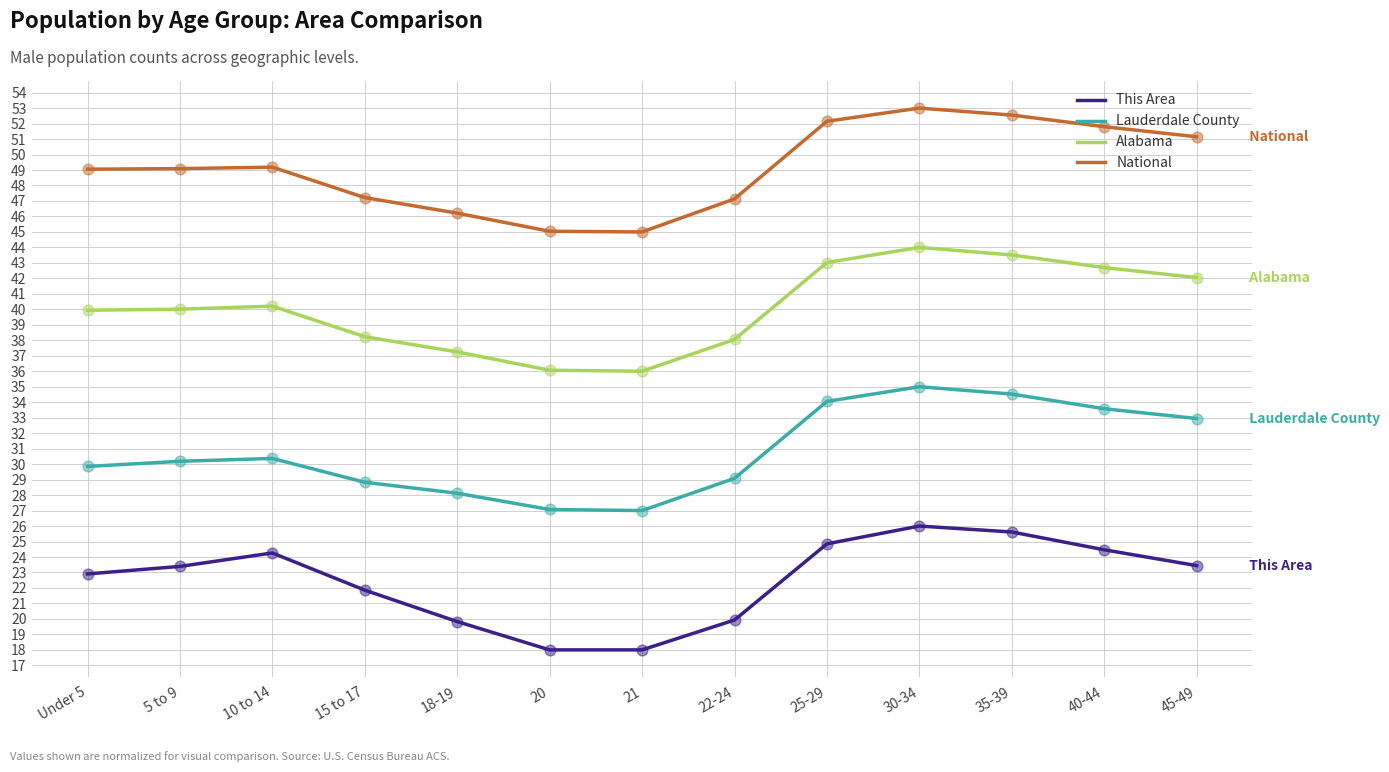

What are all the series names shown in the legend?

This Area, Lauderdale County, Alabama, National